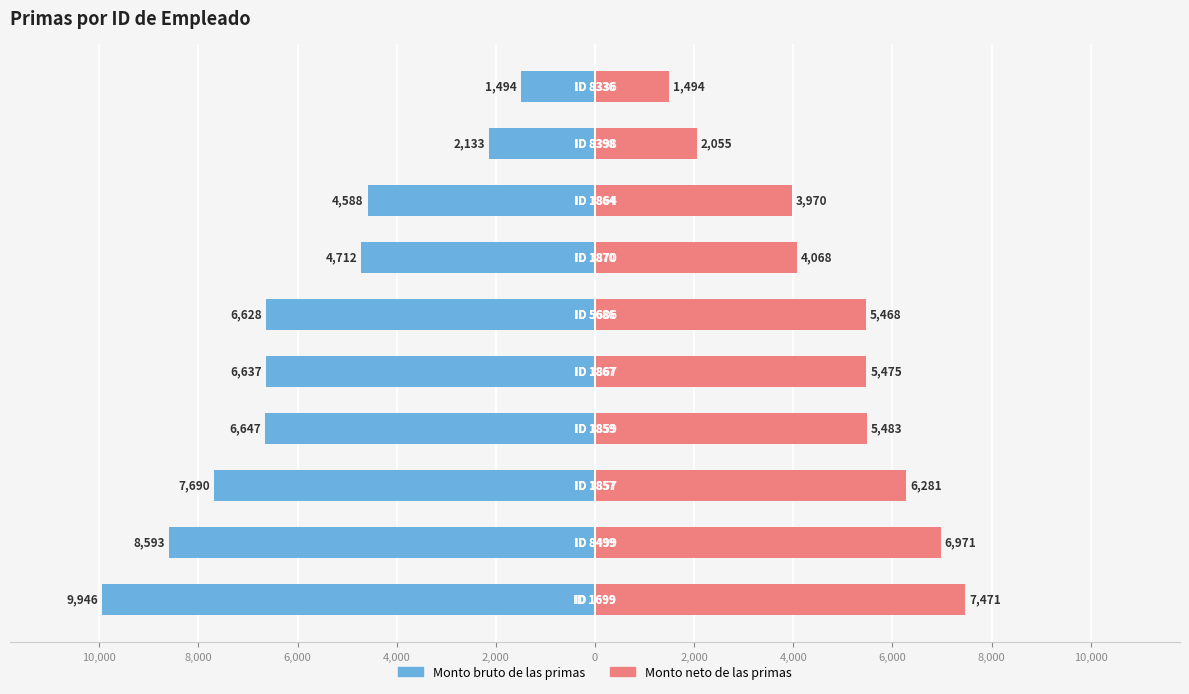

At 6,000, list the series in order from largest to smallest.

Monto neto de las primas, Monto bruto de las primas